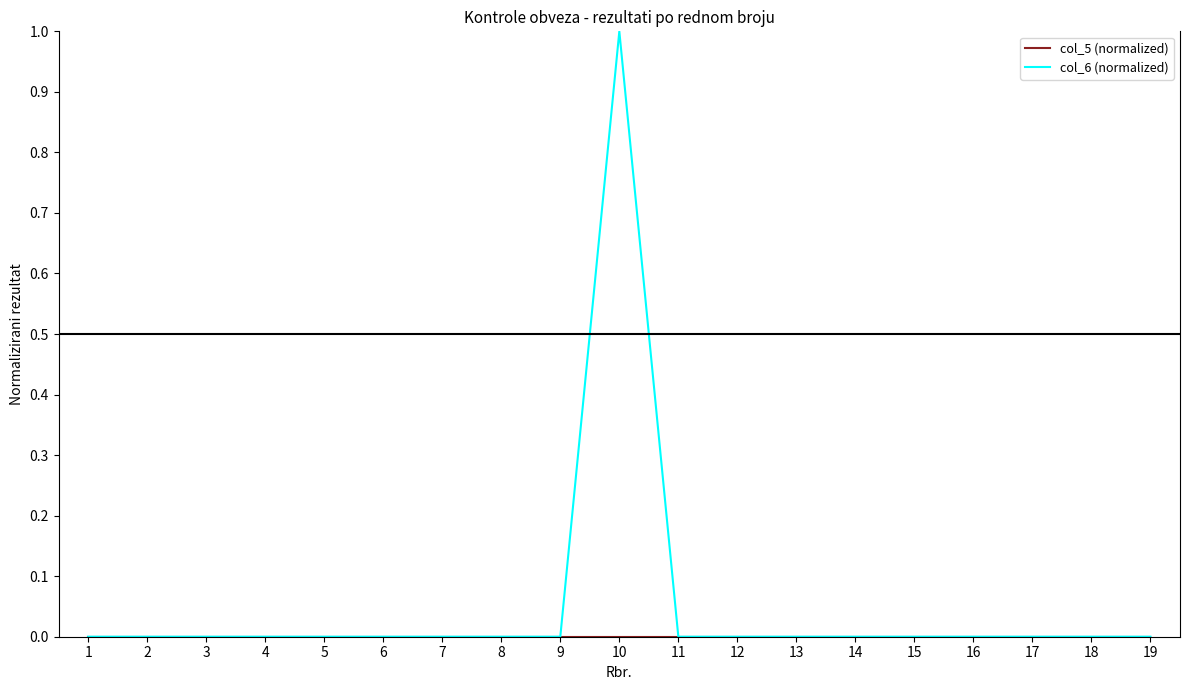

At which category is the sum across all series the highest?

10